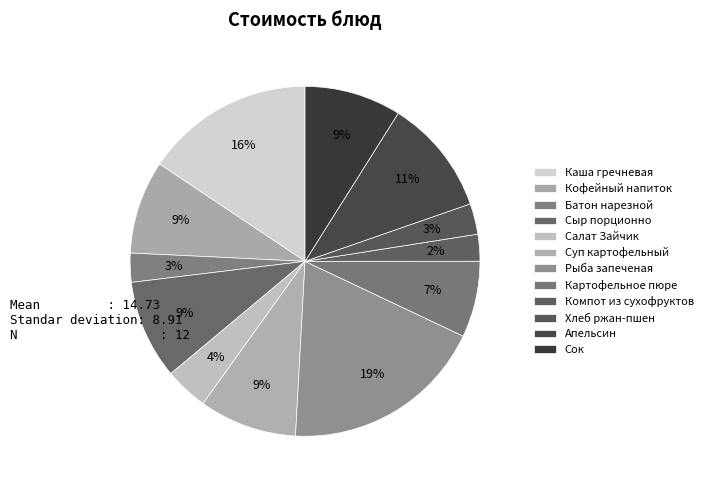

How many slices are in this pie chart?

12